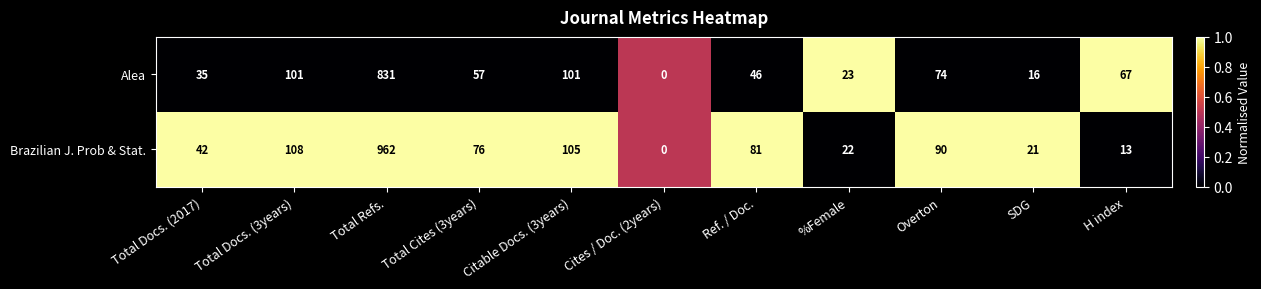

Which category has the highest value across all series?

Total Refs.